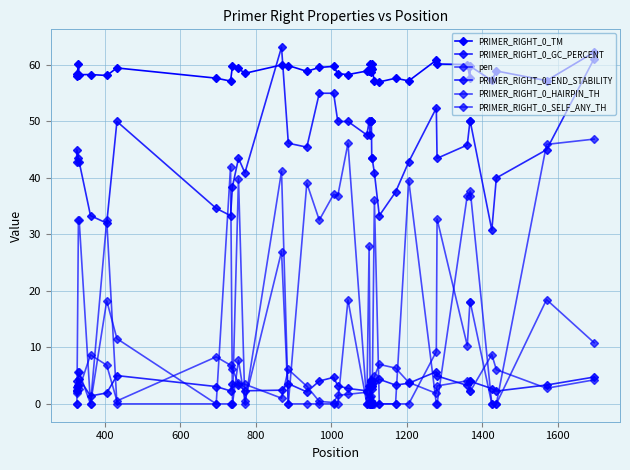

Reading left to right, what are all the values shown in this chart?

PRIMER_RIGHT_0_TM: 58.5	58.0	60.1	58.3	58.3	58.1	59.5	57.7	57.2	59.9	59.4	58.5	60.0	59.9	58.9	59.6	59.8	58.5	58.3	58.9	59.0	60.1	59.5	59.5	58.7	60.2	59.2	57.1	57.0	57.7	57.2	60.9	60.2	60.1	57.8	59.8	57.3	58.9	57.2	62.3
PRIMER_RIGHT_0_GC_PERCENT: 42.9	45.0	43.5	42.9	33.3	32.0	50.0	34.6	33.3	38.5	43.5	40.9	63.2	46.2	45.5	55.0	55.0	50.0	50.0	47.6	50.0	47.6	50.0	50.0	50.0	43.5	43.5	40.9	33.3	37.5	42.9	52.4	43.5	45.8	50.0	50.0	30.8	40.0	45.0	61.1
pen: 2.5	2.0	3.1	2.7	8.7	6.9	0.5	8.3	6.8	6.1	3.6	3.5	1.0	6.1	3.1	0.4	0.2	1.5	1.7	2.1	1.0	1.1	0.5	0.5	1.3	3.2	3.8	4.9	7.0	6.3	3.8	1.9	3.2	4.1	2.2	2.2	8.7	6.1	2.8	4.3
PRIMER_RIGHT_0_END_STABILITY: 3.0	4.0	3.3	4.5	1.4	1.9	5.0	3.1	2.3	3.5	3.3	2.3	2.4	3.6	2.1	4.0	4.7	3.2	2.7	2.3	3.2	3.1	4.0	4.2	4.0	3.1	2.6	3.8	4.3	3.3	3.7	5.7	4.9	3.3	4.0	4.0	2.7	2.3	3.3	4.8
PRIMER_RIGHT_0_HAIRPIN_TH: 0.0	0.0	32.5	32.5	0.0	32.5	0.0	0.0	42.0	0.0	39.9	0.0	41.2	0.0	39.1	32.5	37.1	36.9	46.1	0.0	27.9	0.0	0.0	0.0	0.0	0.0	0.0	36.0	0.0	0.0	39.5	0.0	0.0	36.9	36.9	37.7	0.0	0.0	45.9	46.9
PRIMER_RIGHT_0_SELF_ANY_TH: 2.3	2.3	5.6	5.6	0.0	18.2	11.6	0.0	0.0	0.0	7.7	0.5	27.0	0.0	0.0	0.0	0.0	0.0	18.4	0.0	0.0	0.0	0.0	0.0	0.0	0.0	0.0	0.0	0.0	0.0	0.0	9.2	32.8	10.3	18.0	18.0	0.0	0.0	18.5	10.8